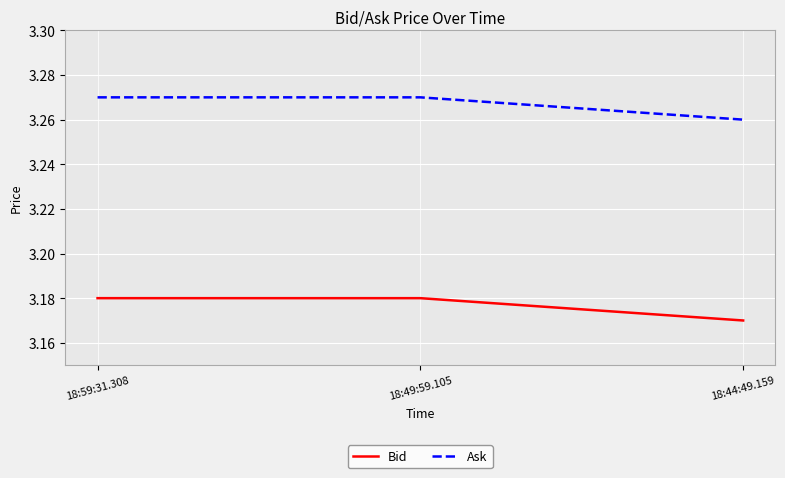

At which label is Bid closest to 3?

18:44:49.159